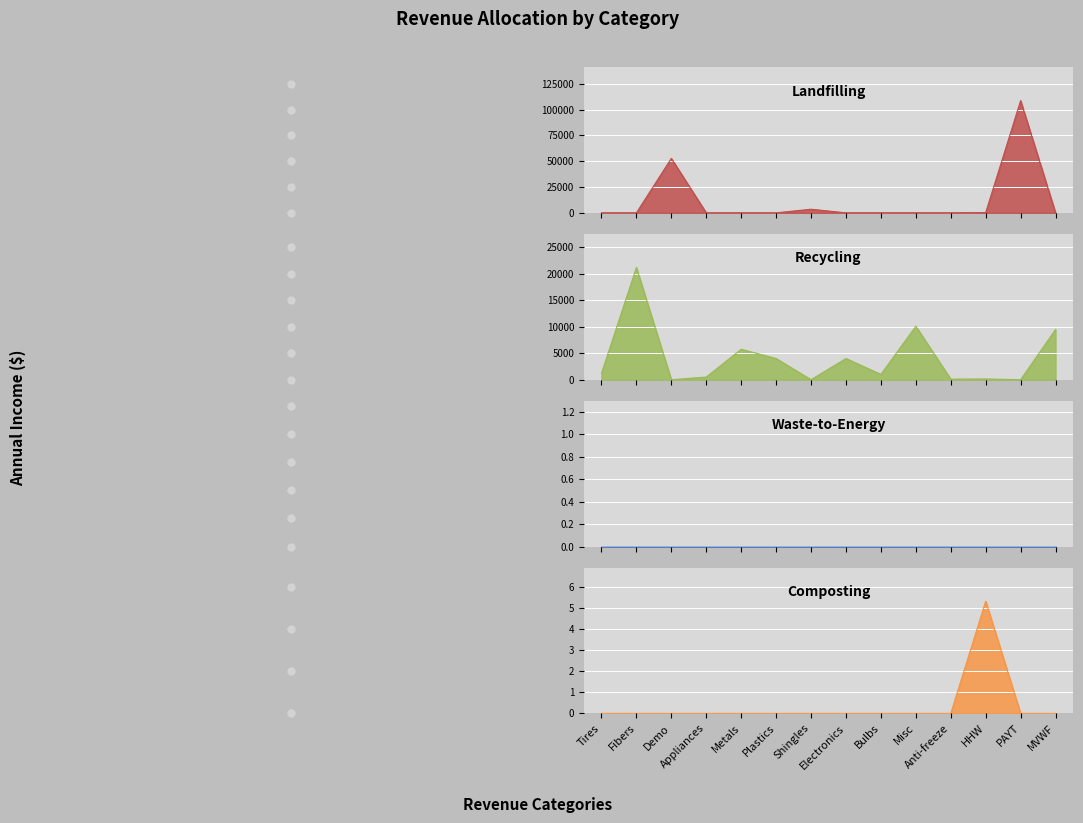

How many data points in Composting are above 0?

1